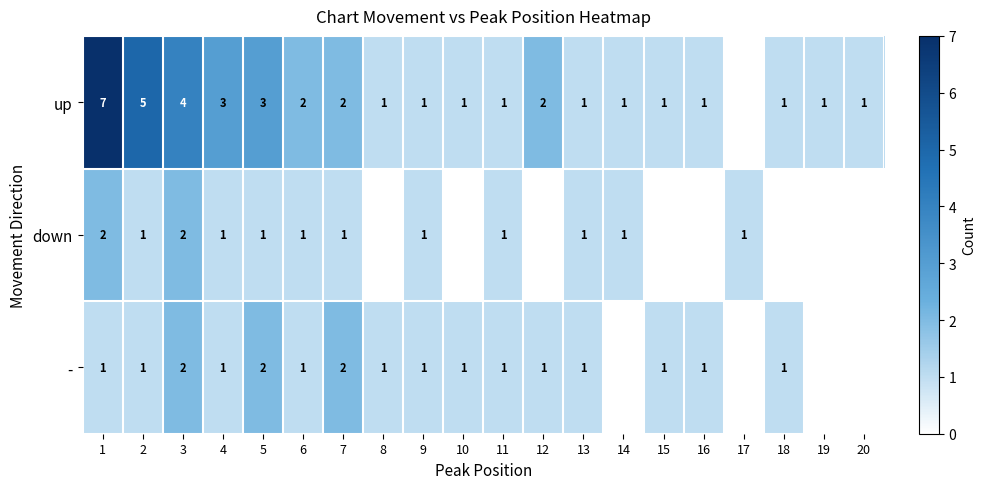

The value of down at 7 is 2. True or false?

False